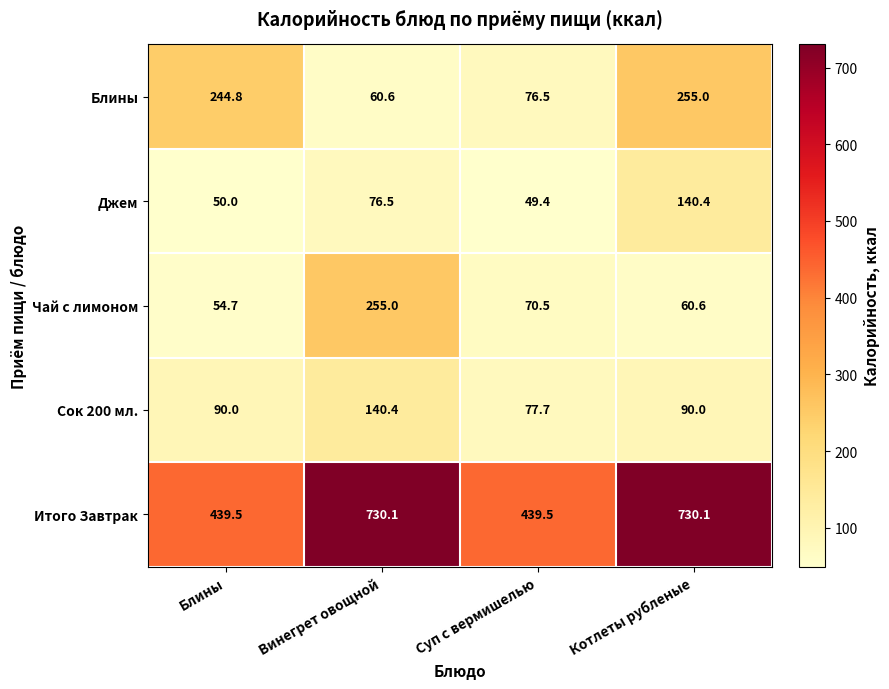

What is the sum of all Чай с лимоном values?

440.8